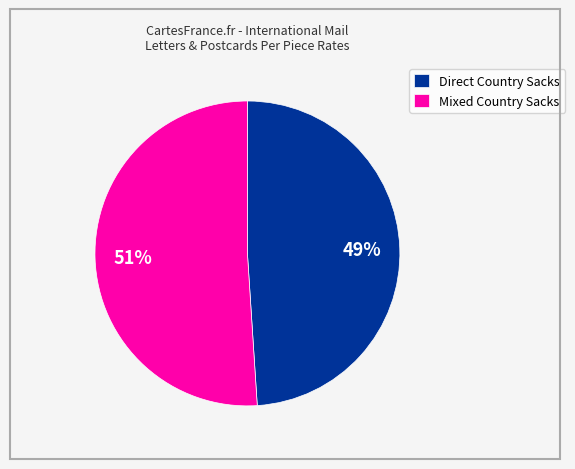

Do Direct Country Sacks and Mixed Country Sacks together represent more than half of the pie?

Yes